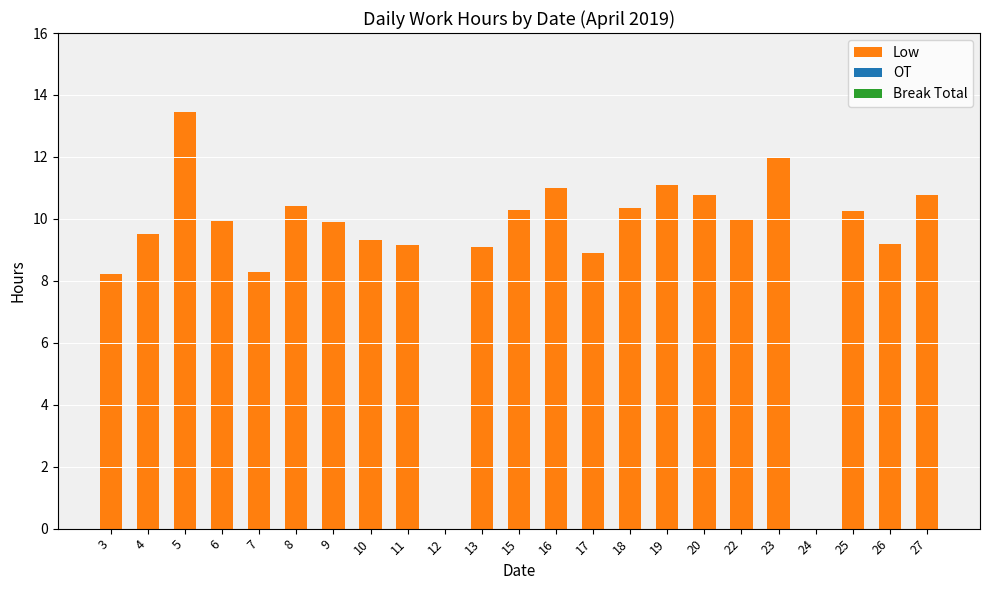

What is the sum of the values at 6 and 22?

19.9